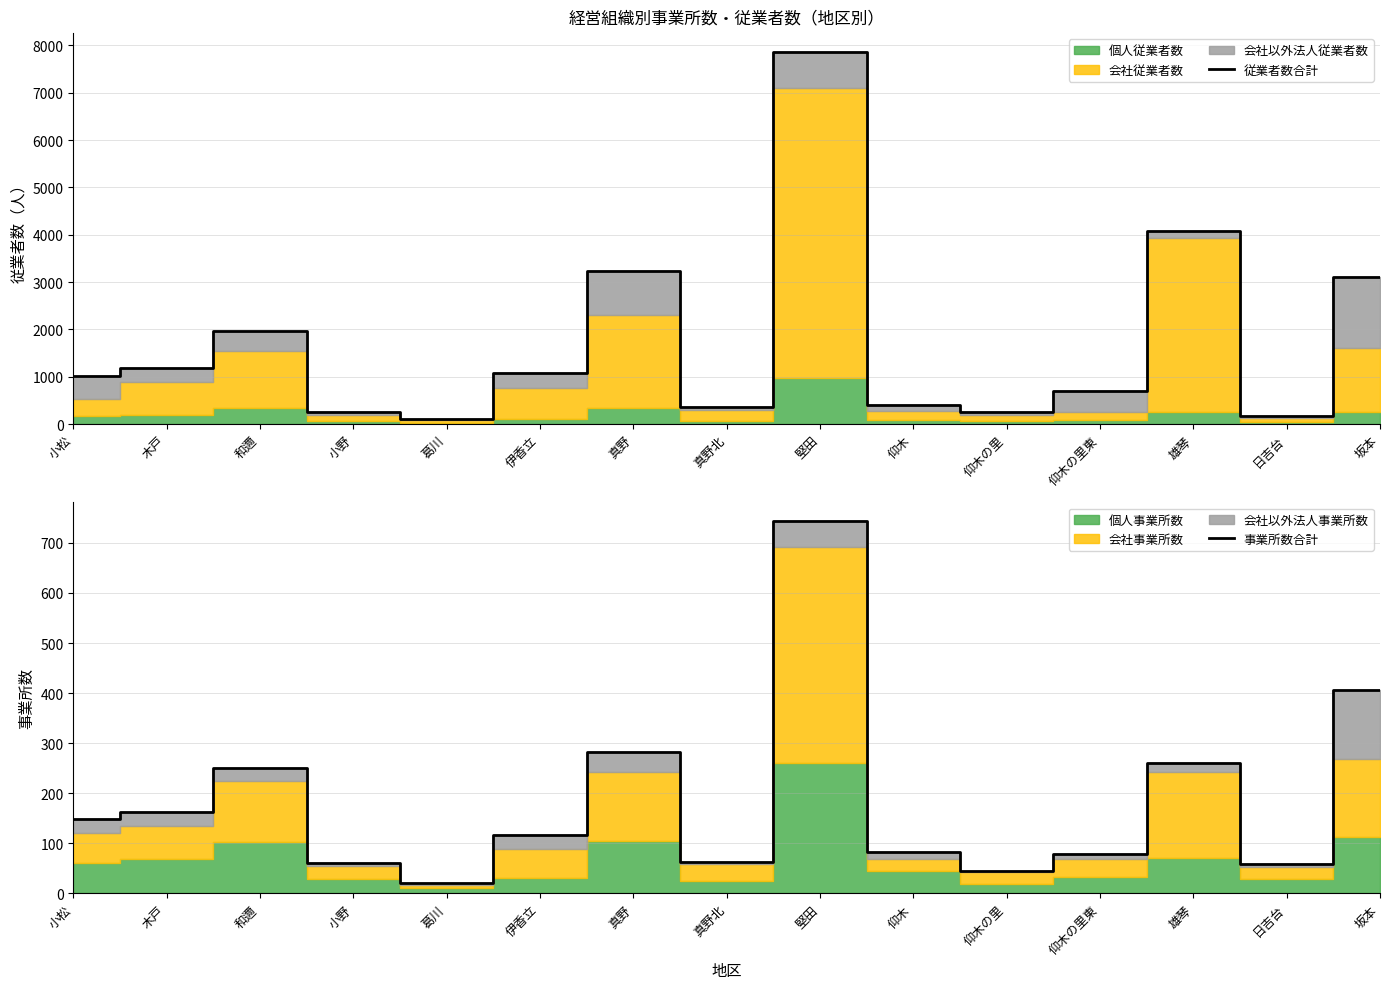

True or false: 事業所数合計 and 従業者数合計 intersect in this chart.

False